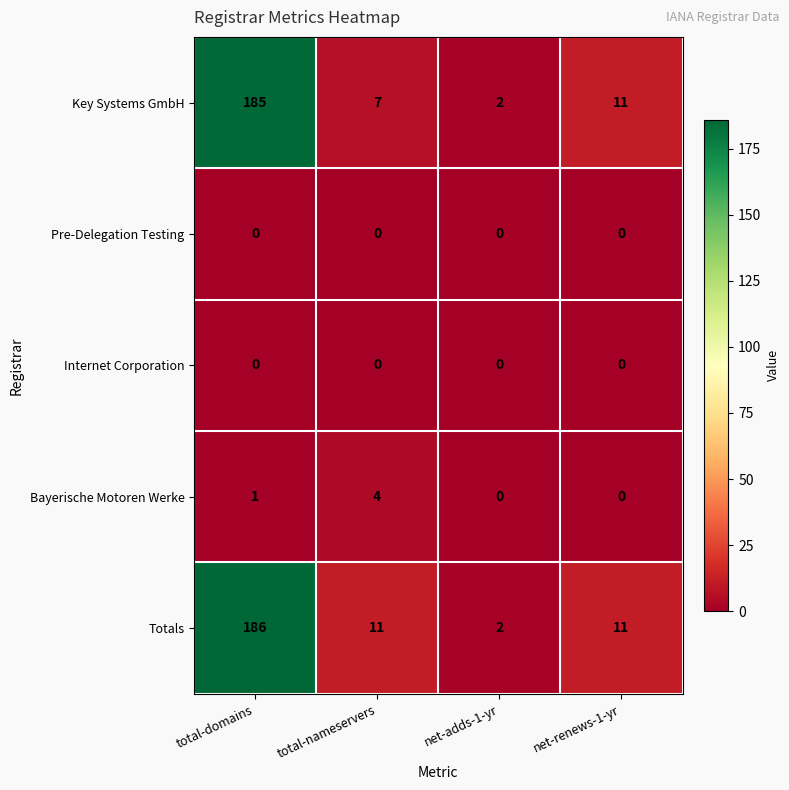

Reading right to left, what are all the values shown in this chart?

Key Systems GmbH: 11	2	7	185
Pre-Delegation Testing: 0	0	0	0
Internet Corporation: 0	0	0	0
Bayerische Motoren Werke: 0	0	4	1
Totals: 11	2	11	186